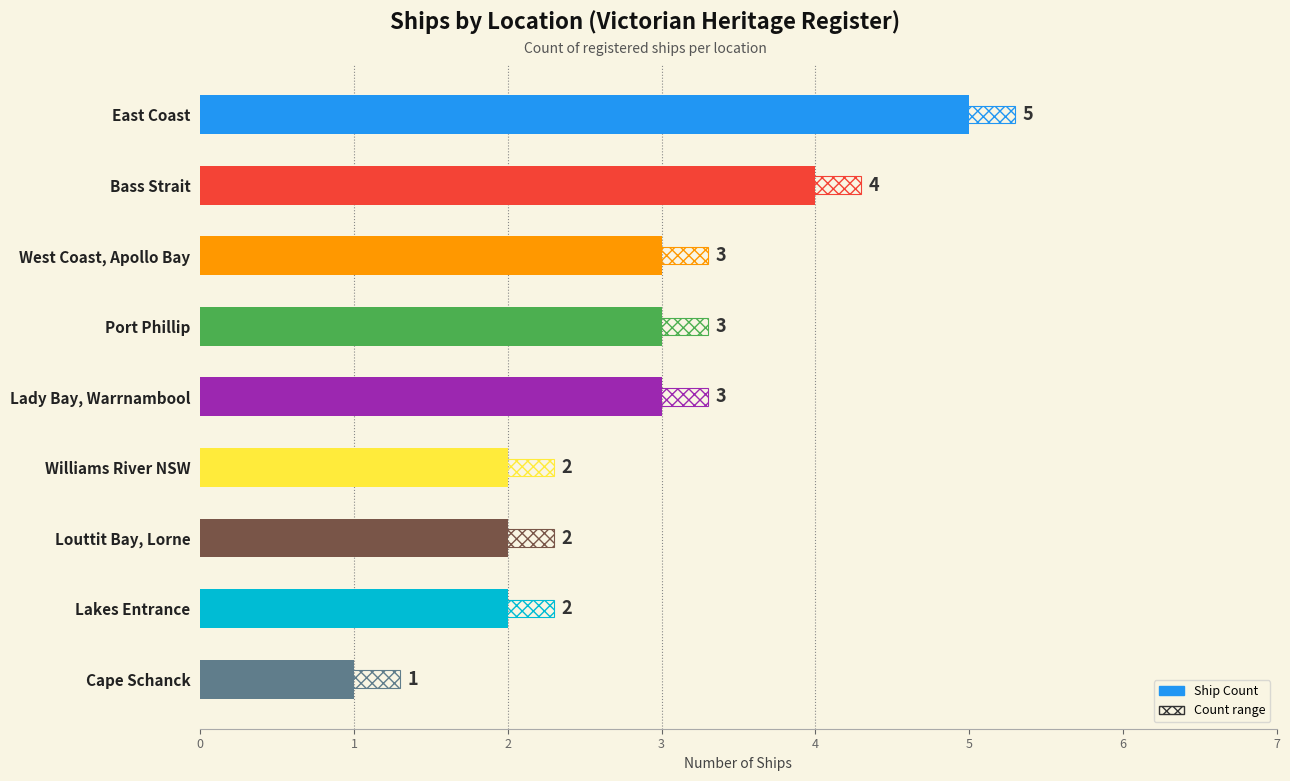

What is the maximum value shown in the chart?

5